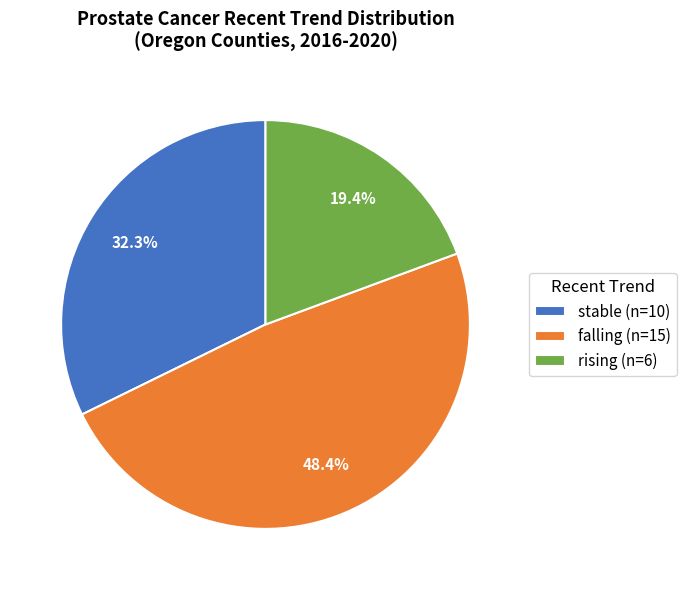

Is it true that rising is 9% of the pie?

False